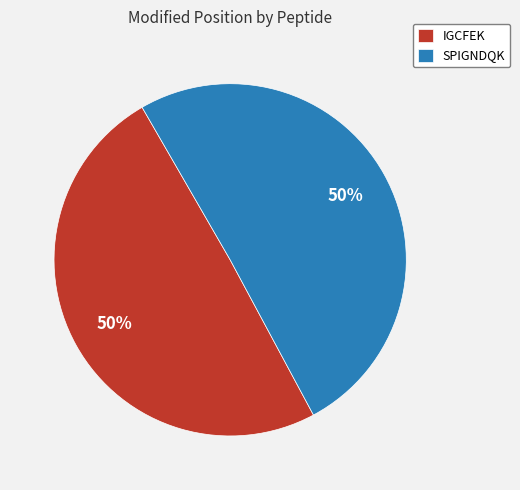

The SPIGNDQK slice represents 61% of the pie. True or false?

False